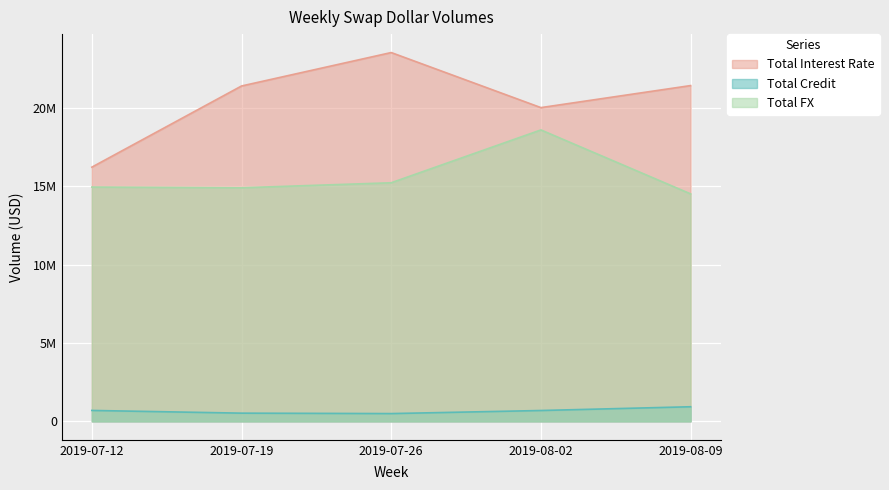

List the labels in order of Total FX value, smallest first.

2019-08-09, 2019-07-19, 2019-07-12, 2019-07-26, 2019-08-02